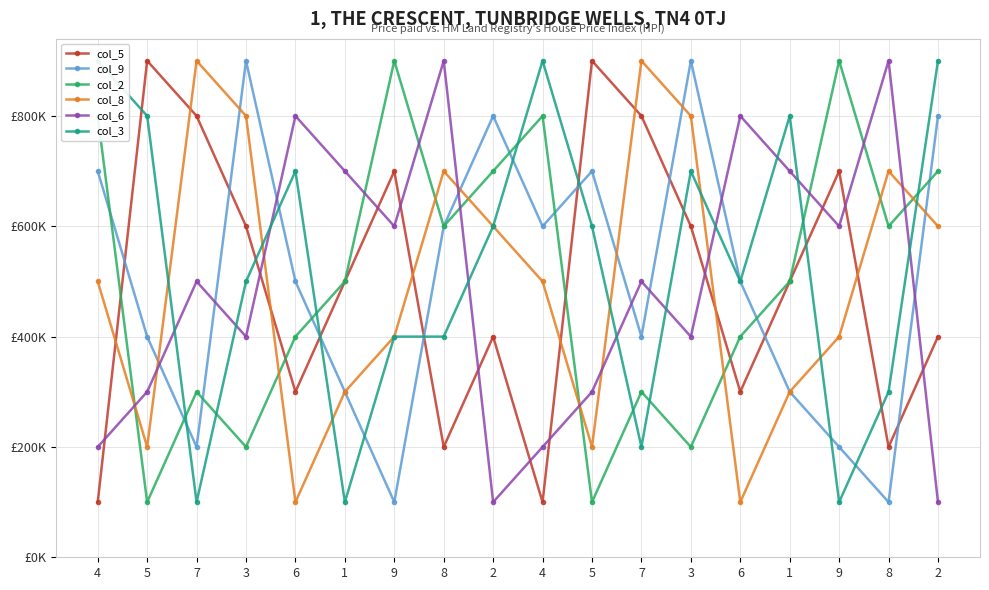

Reading left to right, list all the values displayed in this chart.

col_5: 4=100000	5=900000	7=800000	3=600000	6=300000	1=500000	9=700000	8=200000	2=400000	4=100000	5=900000	7=800000	3=600000	6=300000	1=500000	9=700000	8=200000	2=400000
col_9: 4=700000	5=400000	7=200000	3=900000	6=500000	1=300000	9=100000	8=600000	2=800000	4=600000	5=700000	7=400000	3=900000	6=500000	1=300000	9=200000	8=100000	2=800000
col_2: 4=800000	5=100000	7=300000	3=200000	6=400000	1=500000	9=900000	8=600000	2=700000	4=800000	5=100000	7=300000	3=200000	6=400000	1=500000	9=900000	8=600000	2=700000
col_8: 4=500000	5=200000	7=900000	3=800000	6=100000	1=300000	9=400000	8=700000	2=600000	4=500000	5=200000	7=900000	3=800000	6=100000	1=300000	9=400000	8=700000	2=600000
col_6: 4=200000	5=300000	7=500000	3=400000	6=800000	1=700000	9=600000	8=900000	2=100000	4=200000	5=300000	7=500000	3=400000	6=800000	1=700000	9=600000	8=900000	2=100000
col_3: 4=900000	5=800000	7=100000	3=500000	6=700000	1=100000	9=400000	8=400000	2=600000	4=900000	5=600000	7=200000	3=700000	6=500000	1=800000	9=100000	8=300000	2=900000